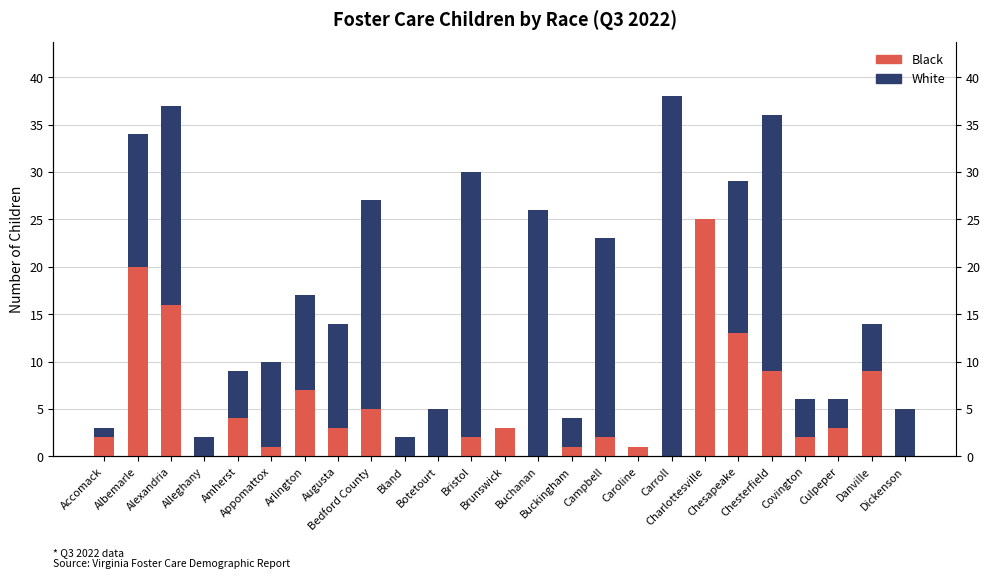

Rank the series by their maximum value, from highest to lowest.

White, Black